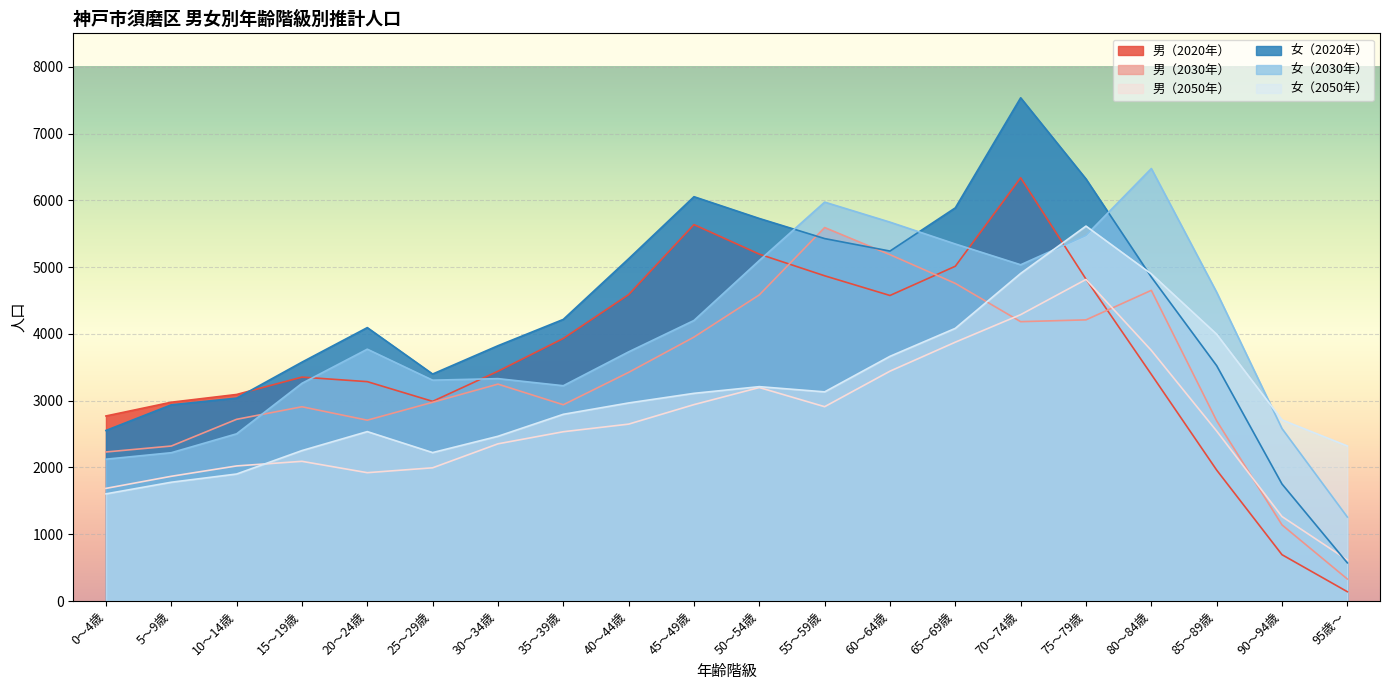

At which category is the sum across all series the highest?

70～74歳